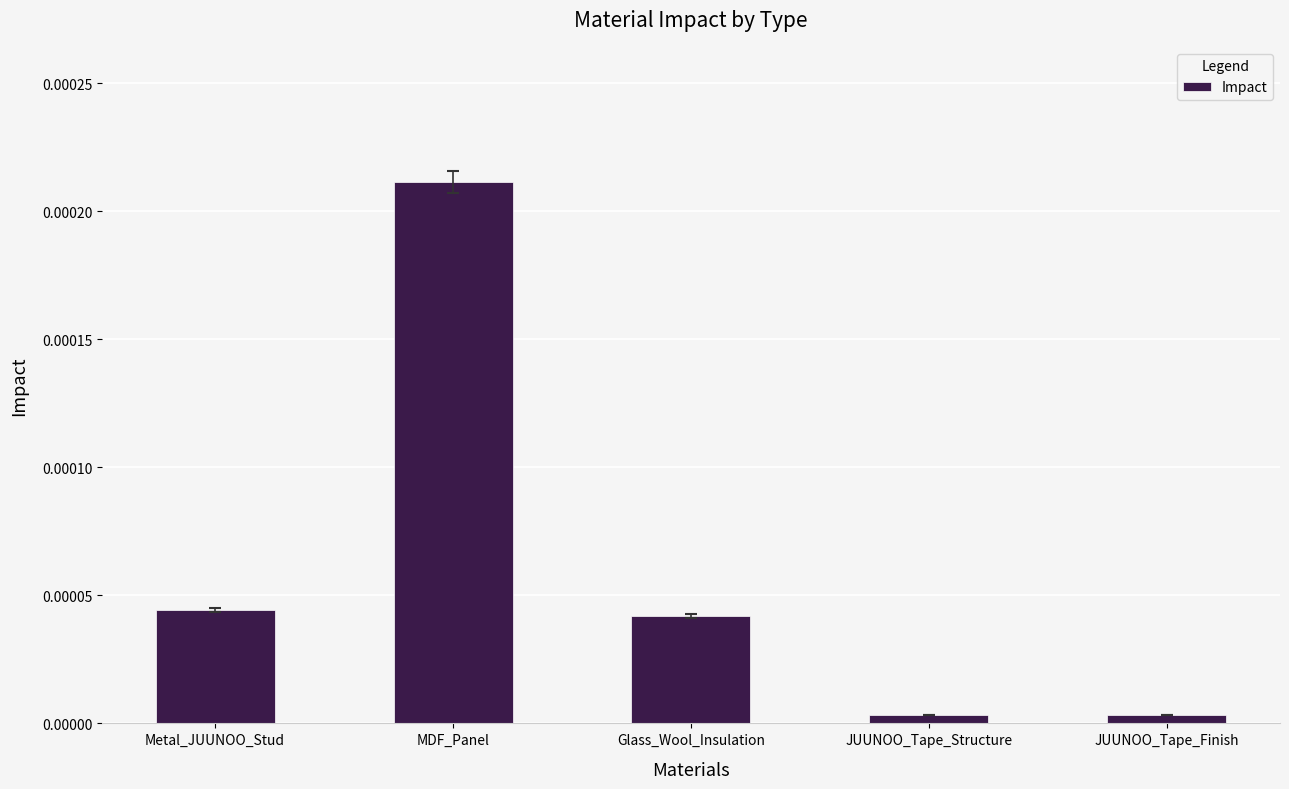

What is the label of the 4th bar from the right?

MDF_Panel